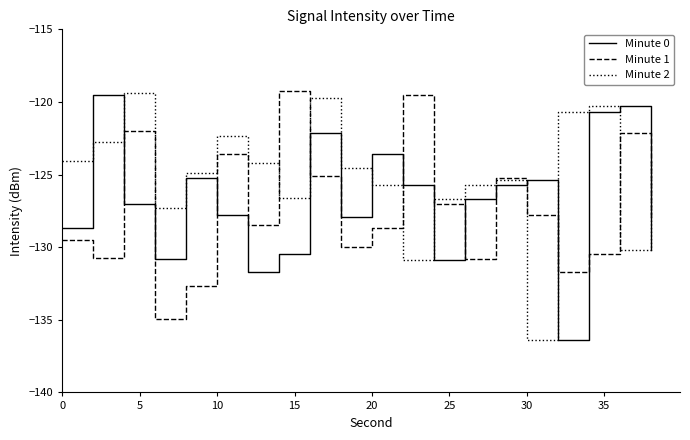

True or false: Minute 2 and Minute 0 intersect in this chart.

True